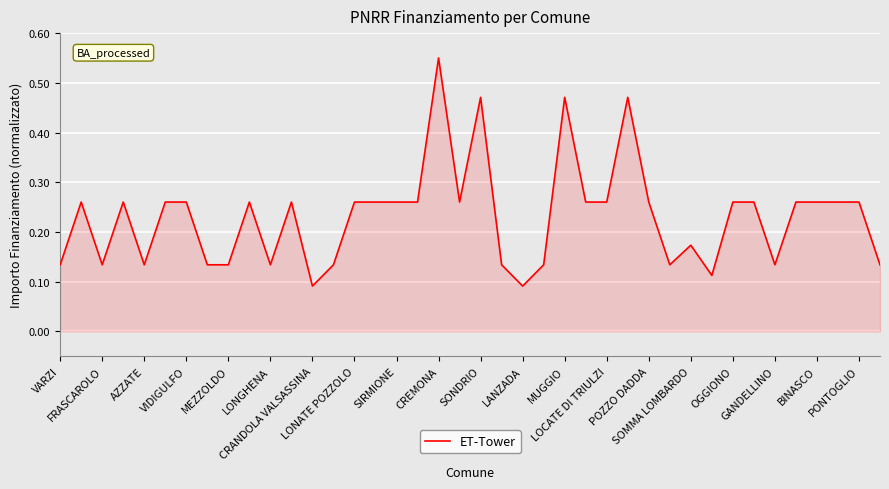

How many lines are shown in the chart?

1